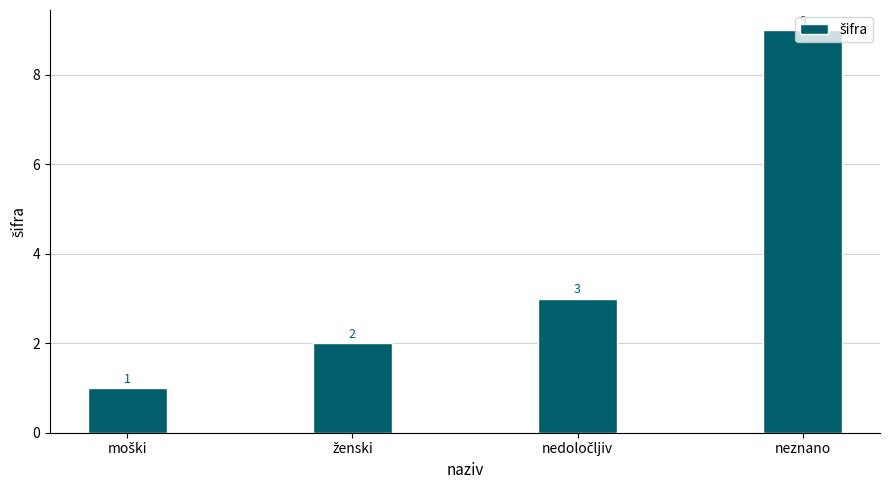

Reading left to right, what are all the values shown in this chart?

1	2	3	9